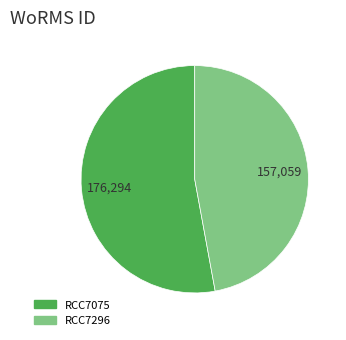

Which has a higher value, RCC7296 or RCC7075?

RCC7075